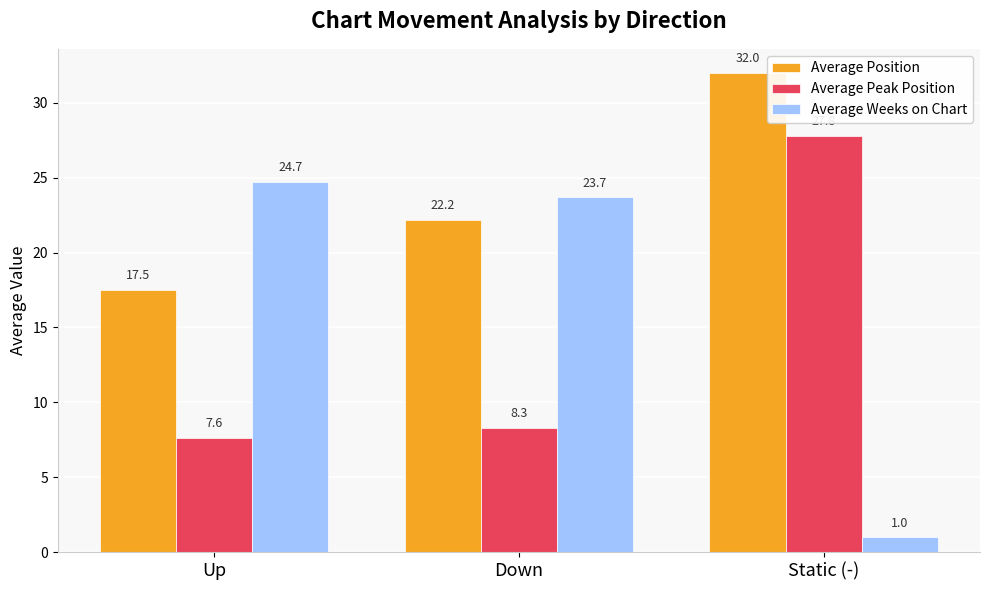

How many values in the Average Peak Position series are below 8?

1